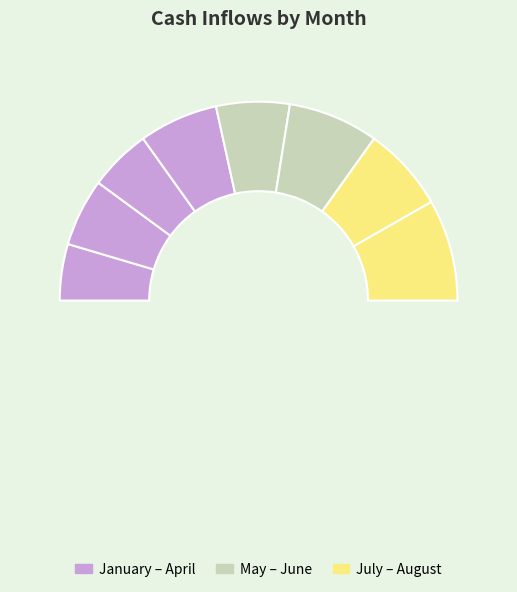

Is there a majority slice in this chart?

No